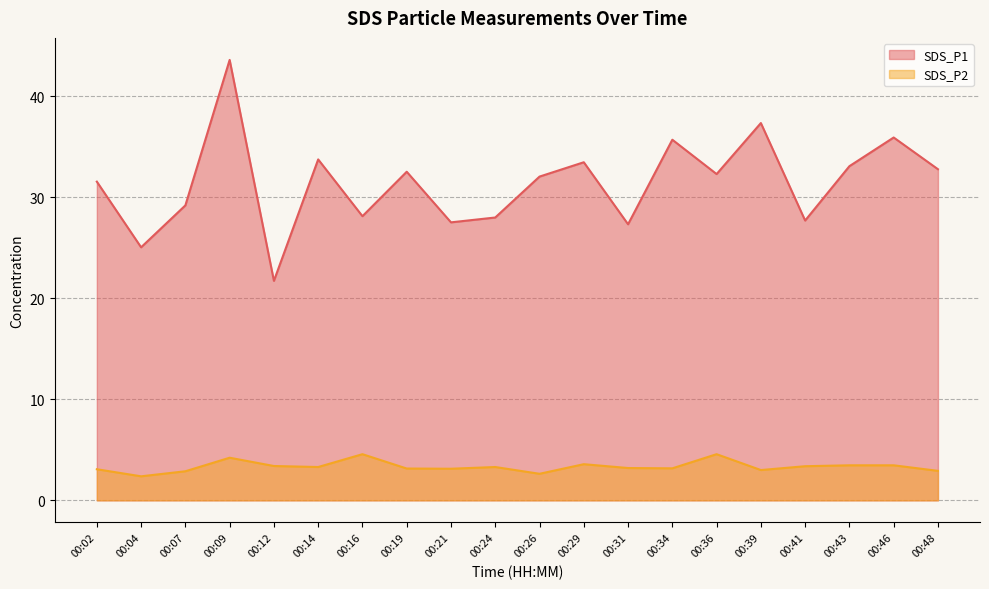

Does the chart display data point markers on the line(s)?

No